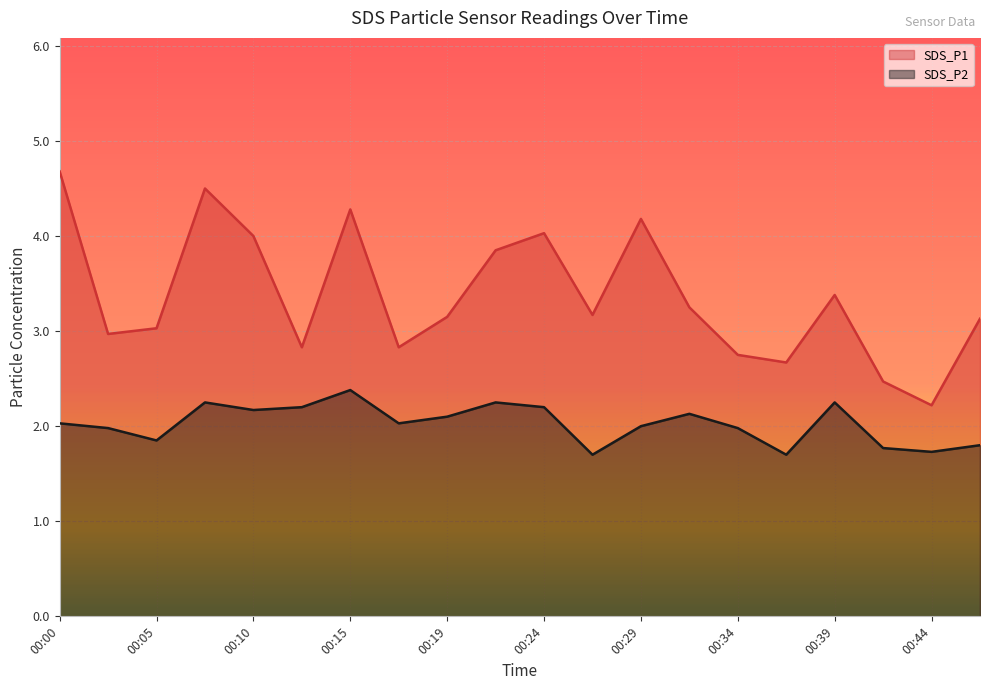

True or false: SDS_P2 has a value of 1.9 at 00:05.

True